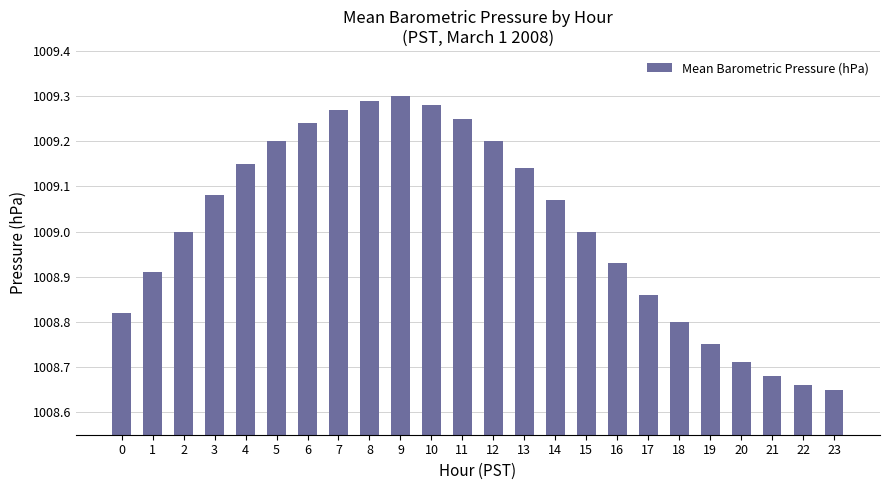

What is the approximate value at 2?

1009.0